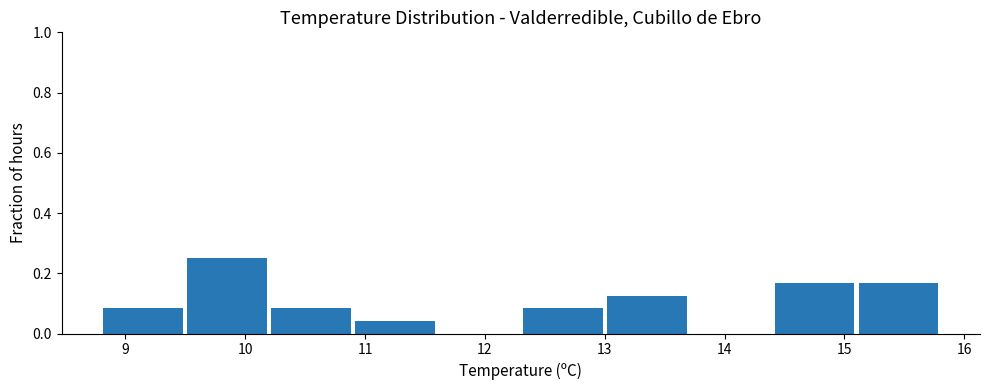

Reading left to right, transcribe this chart: for each bar, give the range it covers on the x-axis and its height. The values are not printed on the chart, so give them approximately, as read against the axis.

8.8 to 9.5: 0.08
9.5 to 10.2: 0.26
10.2 to 10.9: 0.08
10.9 to 11.6: 0.04
11.6 to 12.3: 0
12.3 to 13.0: 0.08
13.0 to 13.7: 0.12
13.7 to 14.4: 0
14.4 to 15.1: 0.16
15.1 to 15.8: 0.16